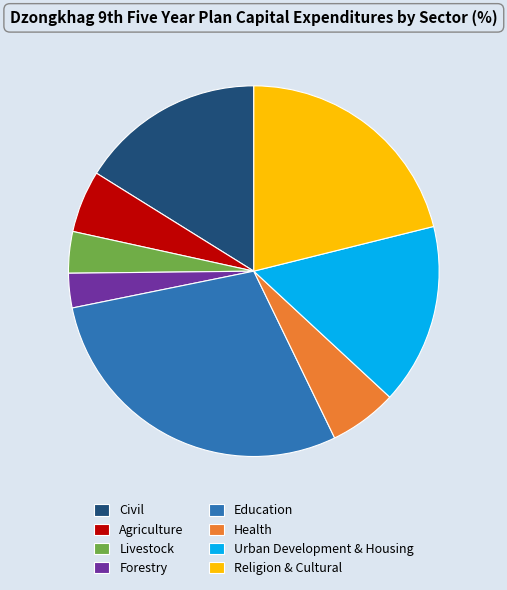

What is the ratio of the value at Health to the value at Religion & Cultural?

0.3